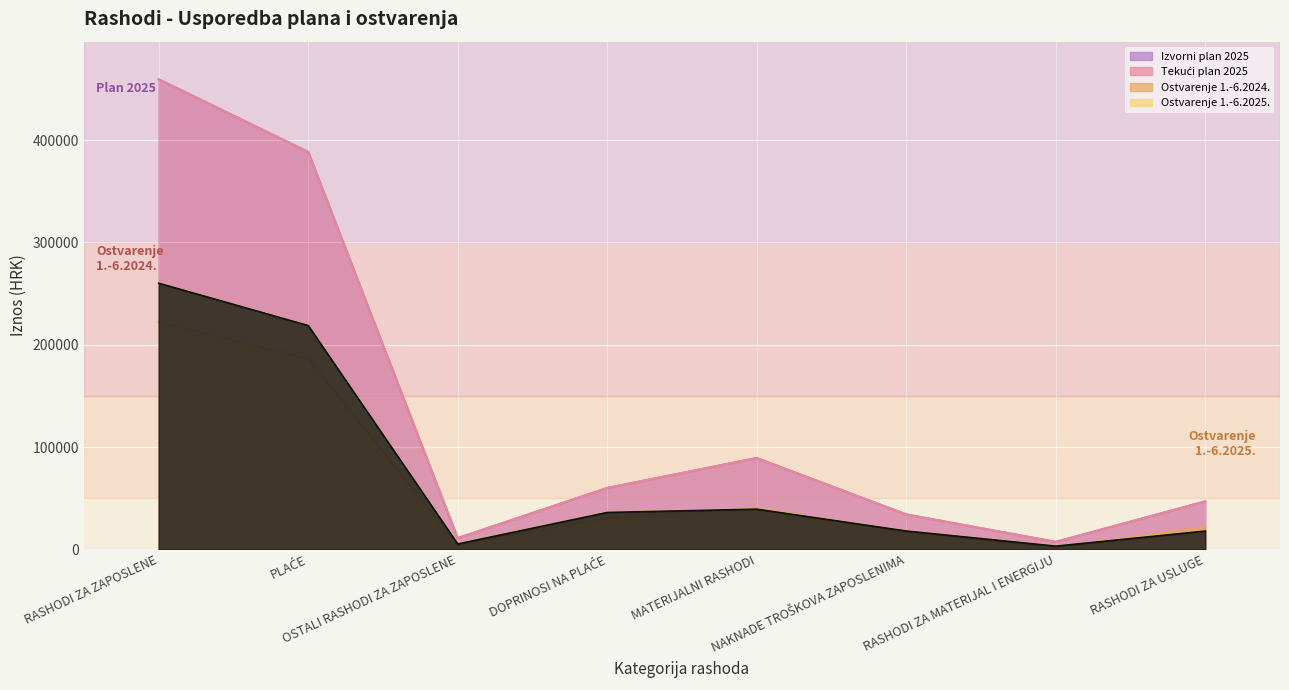

Reading left to right, transcribe all the data shown in this chart.

Izvorni plan 2025: 459500.0	388500.0	11000.0	60000.0	89300.0	34150.0	7300.0	46900.0
Tekući plan 2025: 459500.0	388500.0	11000.0	60000.0	89300.0	34150.0	7300.0	46900.0
Ostvarenje 1.-6.2024.: 221969.5	186411.6	4800.0	30757.9	40336.4	16919.6	1750.0	21507.3
Ostvarenje 1.-6.2025.: 260211.3	218808.0	5300.0	36103.3	39333.3	17986.2	3196.7	17918.7